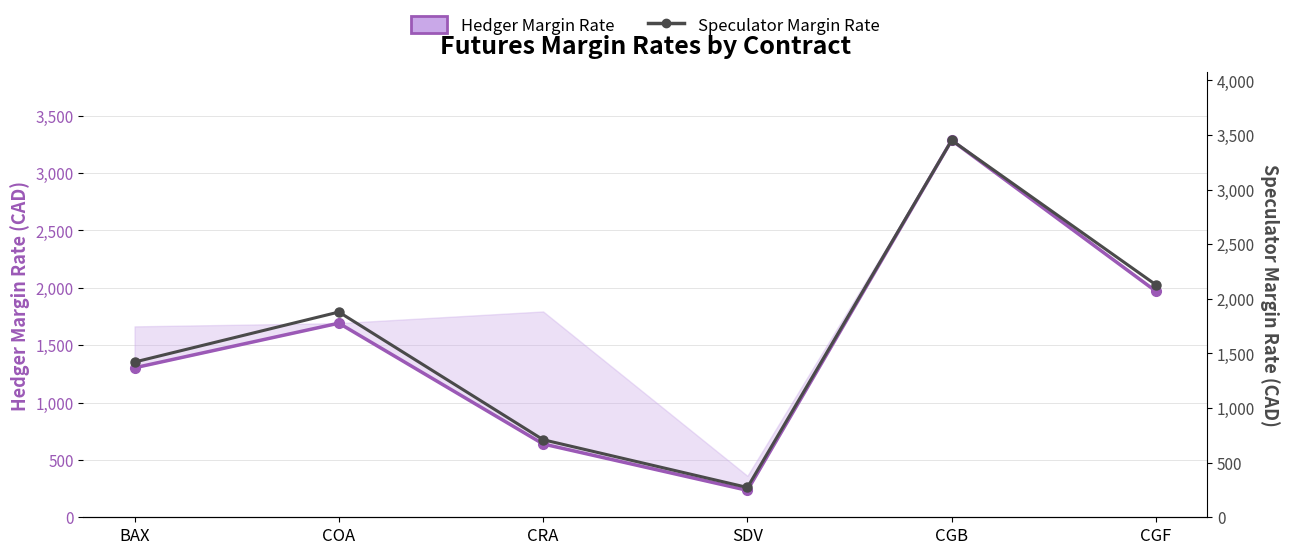

True or false: Speculator Margin Rate has a value of 2128 at CGF.

True